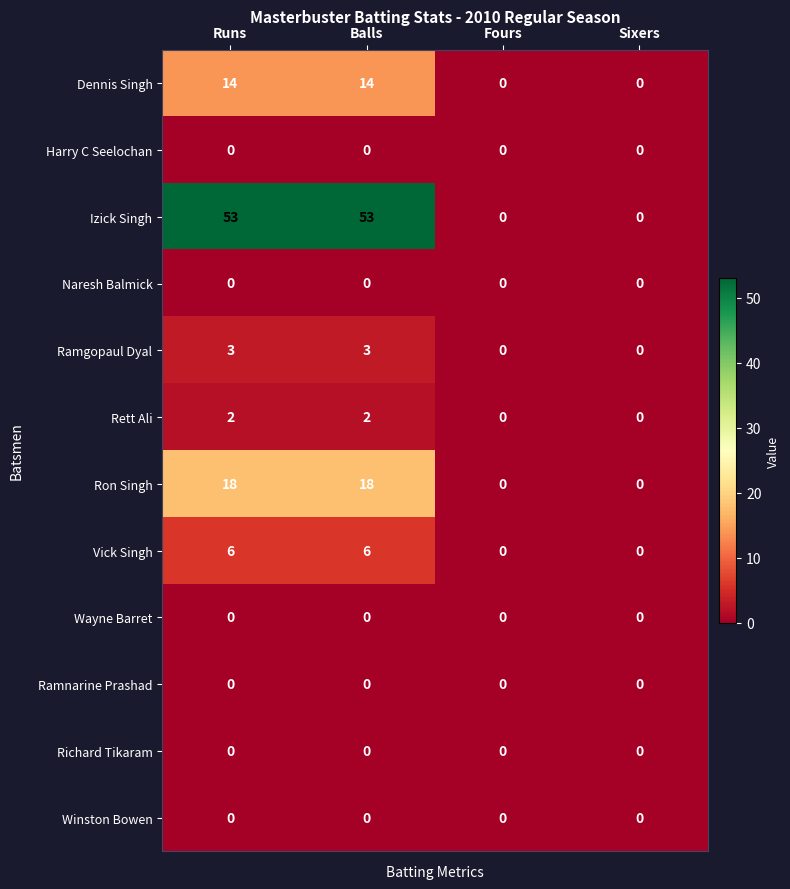

The Wayne Barret series shows 0 at Runs. True or false?

True